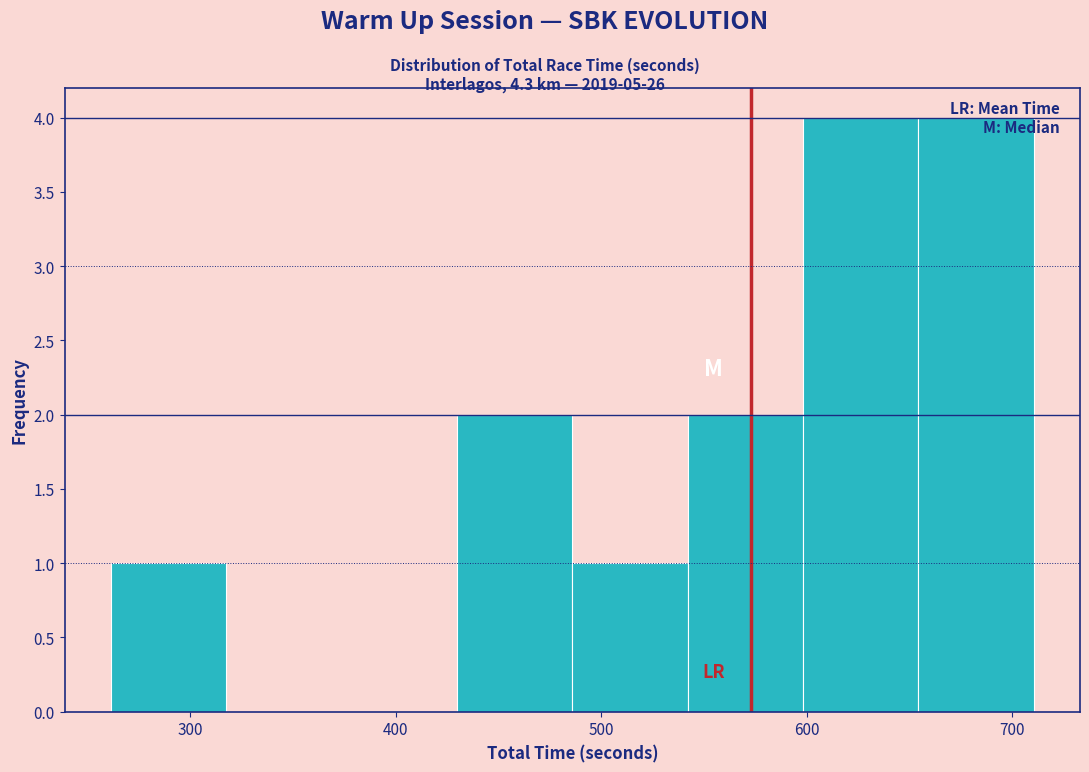

What is the height of the bar covering 650 to 710 on the x-axis? Neither the bar edges nor the heights are printed on the chart, so give them approximately, as read against the axes.

4